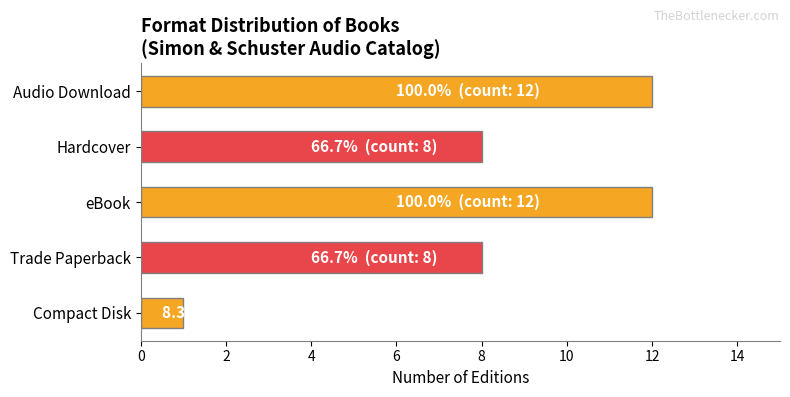

What is the change in value from Hardcover to eBook?

+4